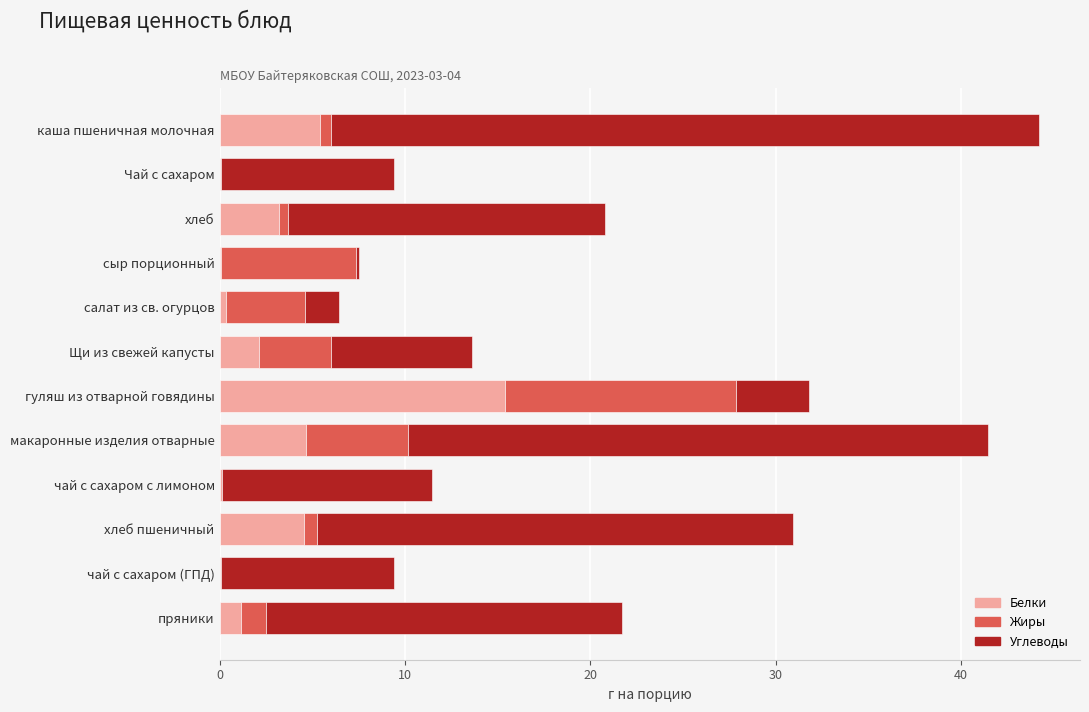

What is the total value across all series at Щи из свежей капусты?

13.6